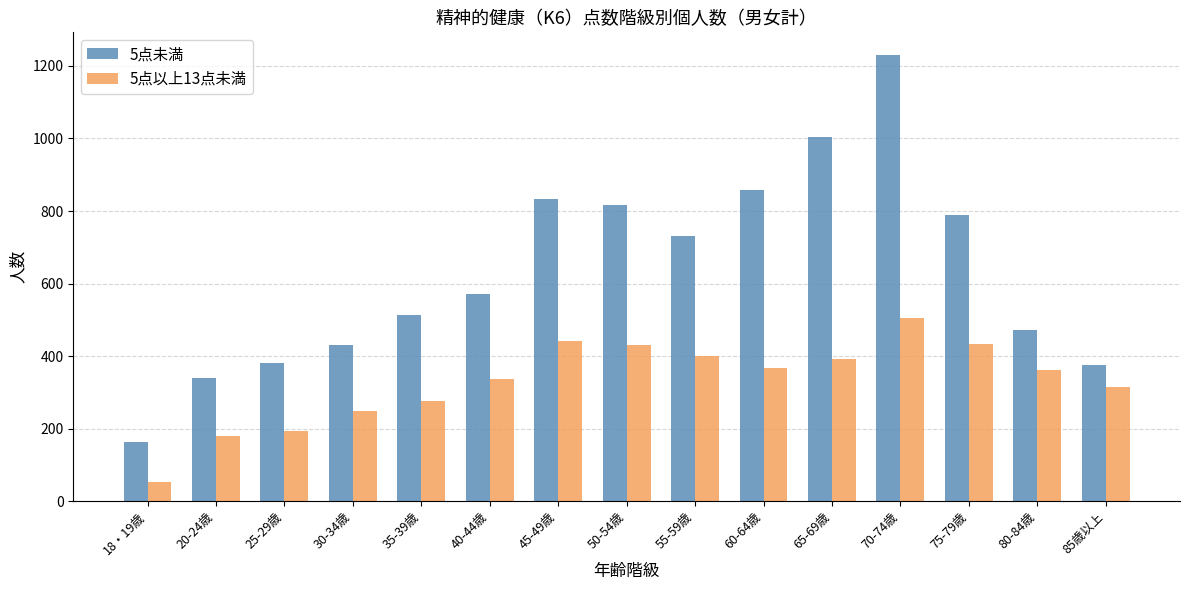

At how many categories does at least one series exceed 486?

9